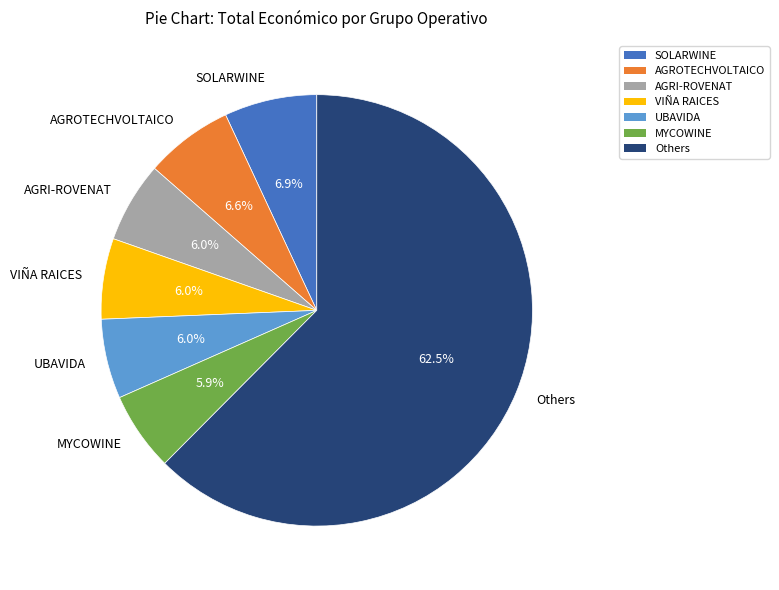

Is there a majority slice in this chart?

Yes